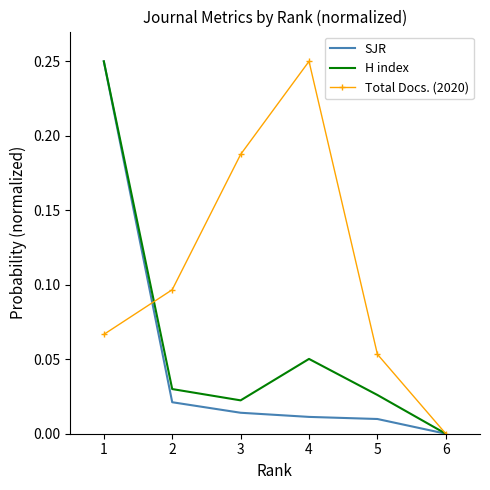

At which label does SJR reach its minimum?

6